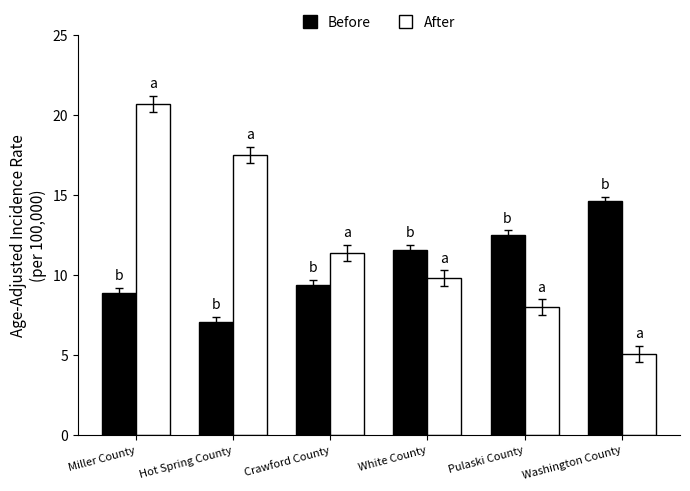

Reading left to right, what are all the values shown in this chart?

Before: Miller County=8.9	Hot Spring County=7.1	Crawford County=9.4	White County=11.6	Pulaski County=12.5	Washington County=14.6
After: Miller County=20.7	Hot Spring County=17.5	Crawford County=11.4	White County=9.8	Pulaski County=8.0	Washington County=5.1